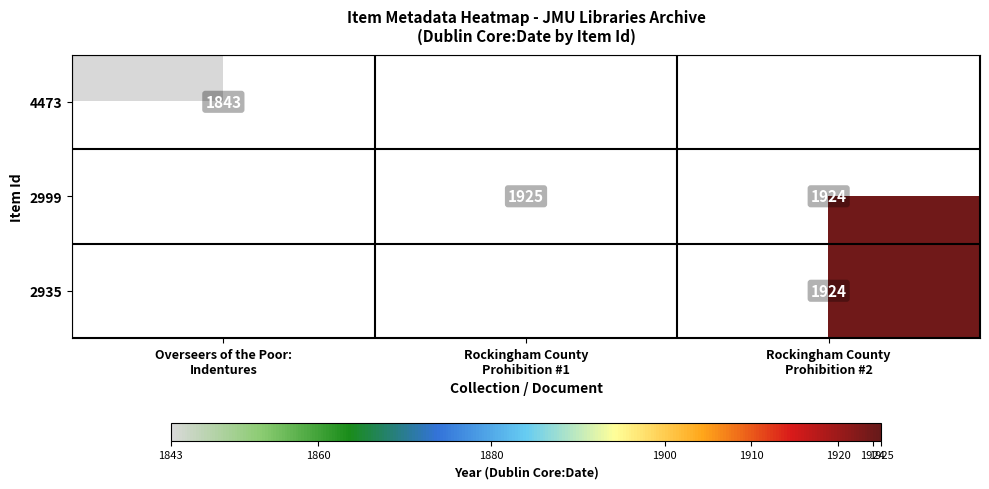

Which series has the largest total across all categories?

2999